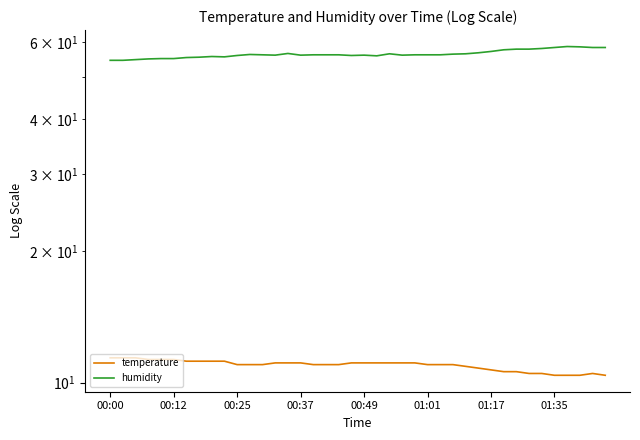

True or false: temperature and humidity cross at least once.

False